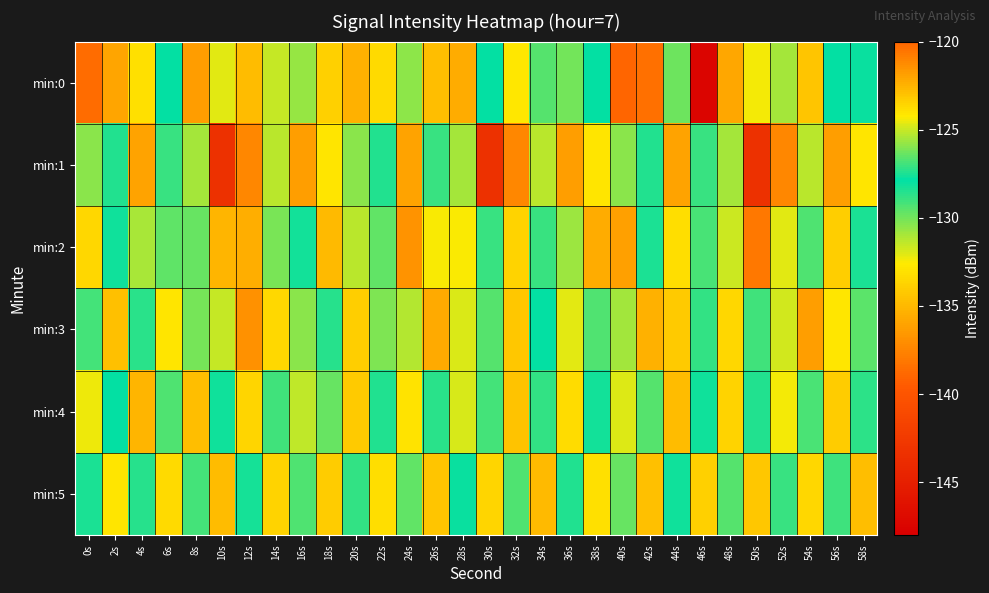

What is the maximum value shown in the chart?

-120.4